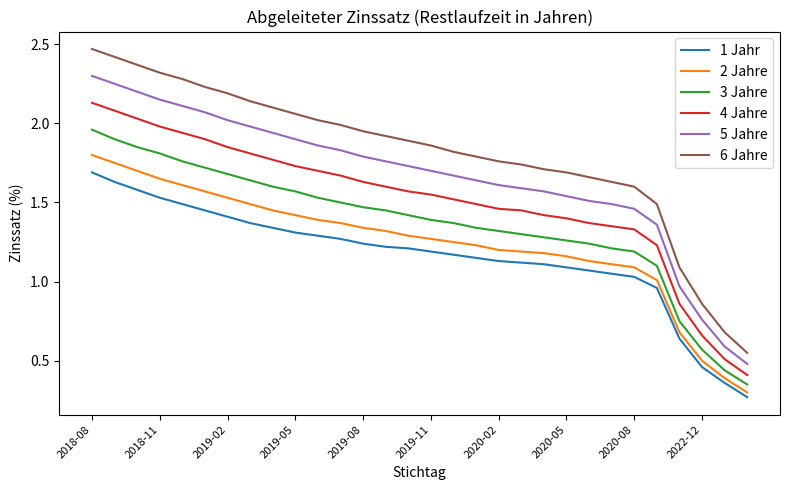

Which series has the widest spread of values?

6 Jahre